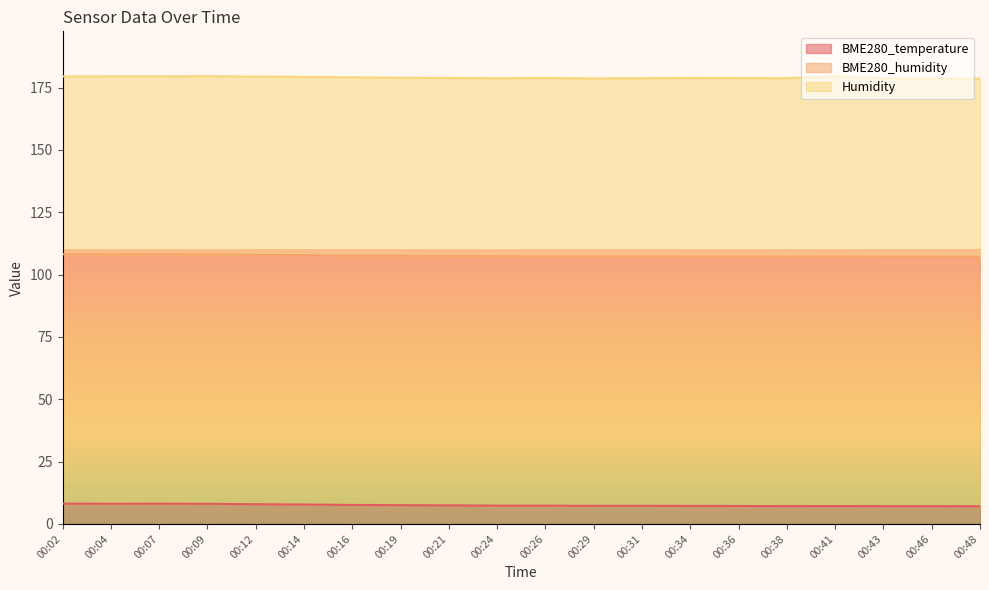

At which category is the sum across all series the highest?

00:41